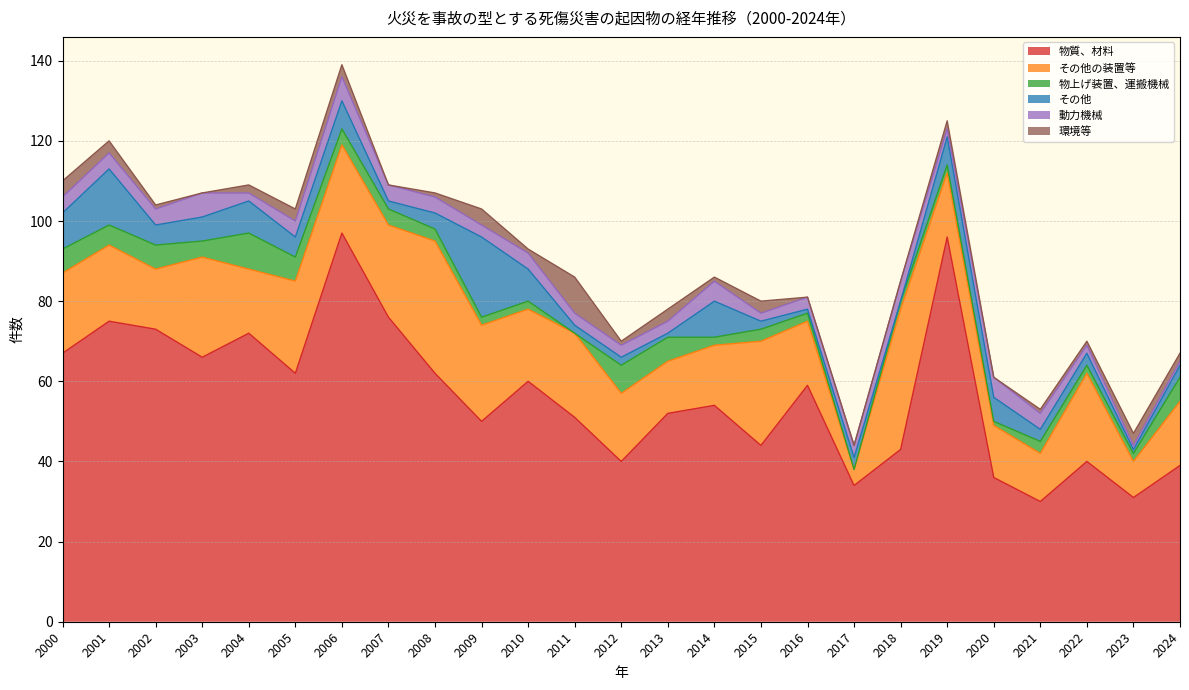

What is the sum of the その他の装置等 values at 2024 and 2020?

29